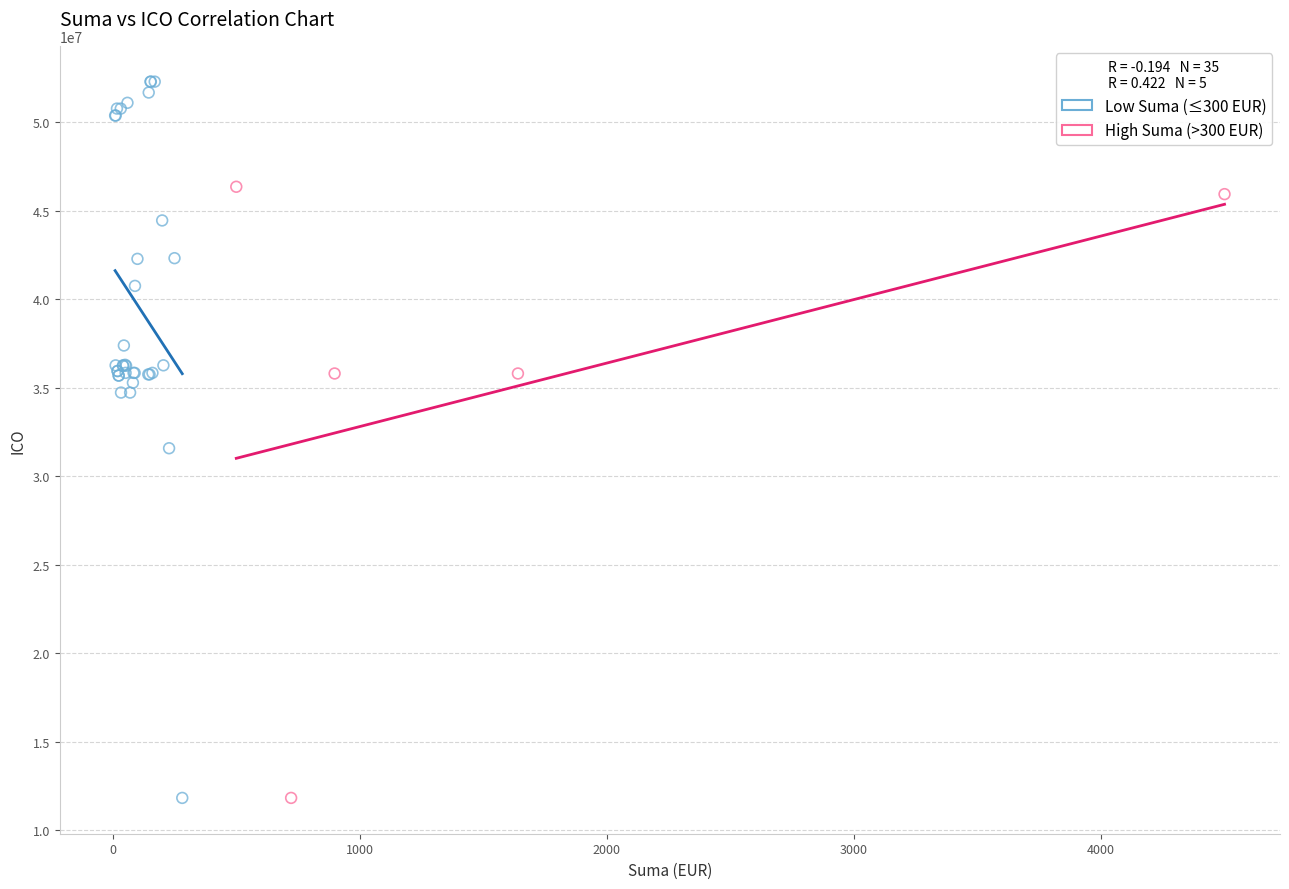

Which series has the widest spread of Y values?

Low Suma (≤300 EUR)